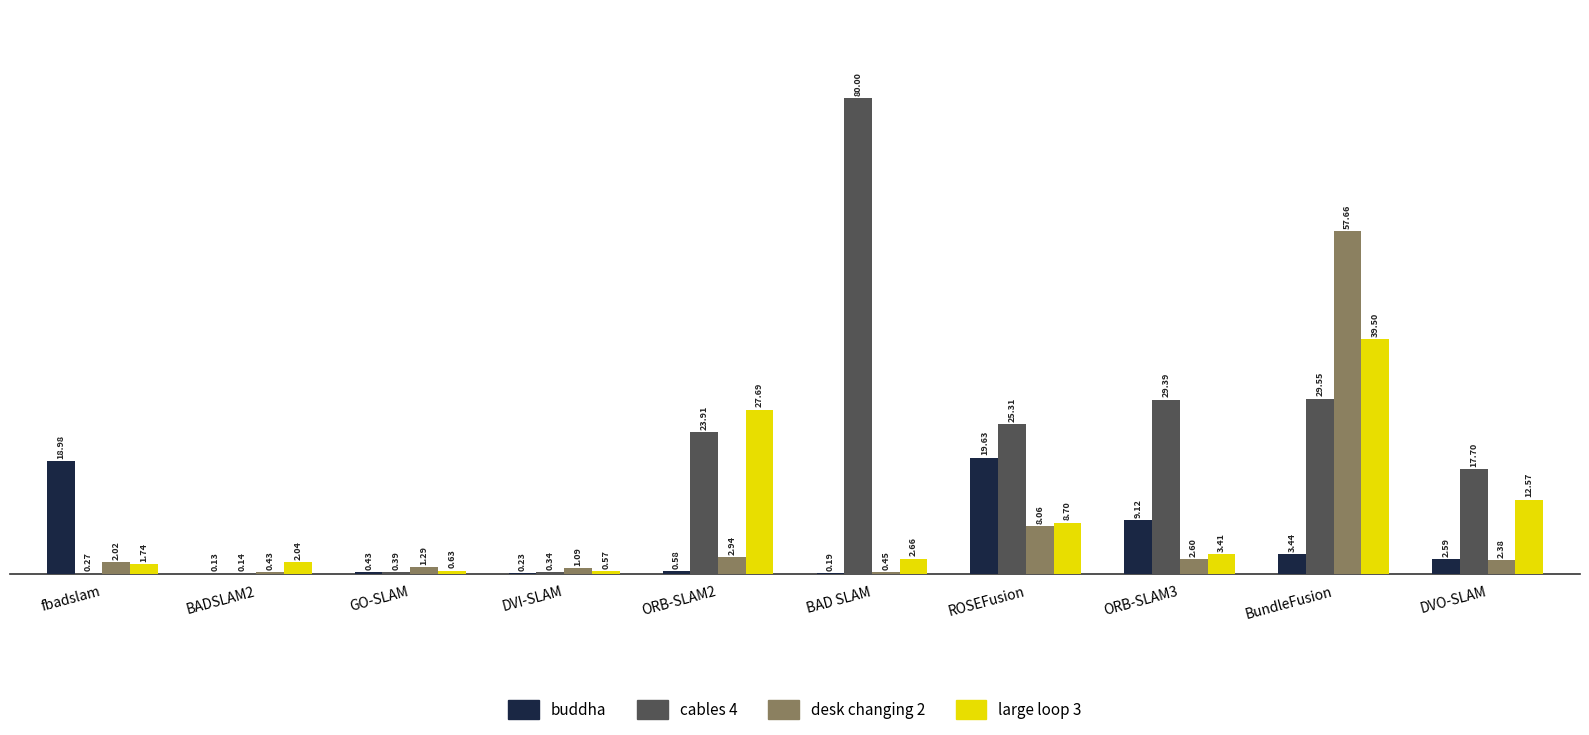

Which label corresponds to the largest value in the chart?

BAD SLAM